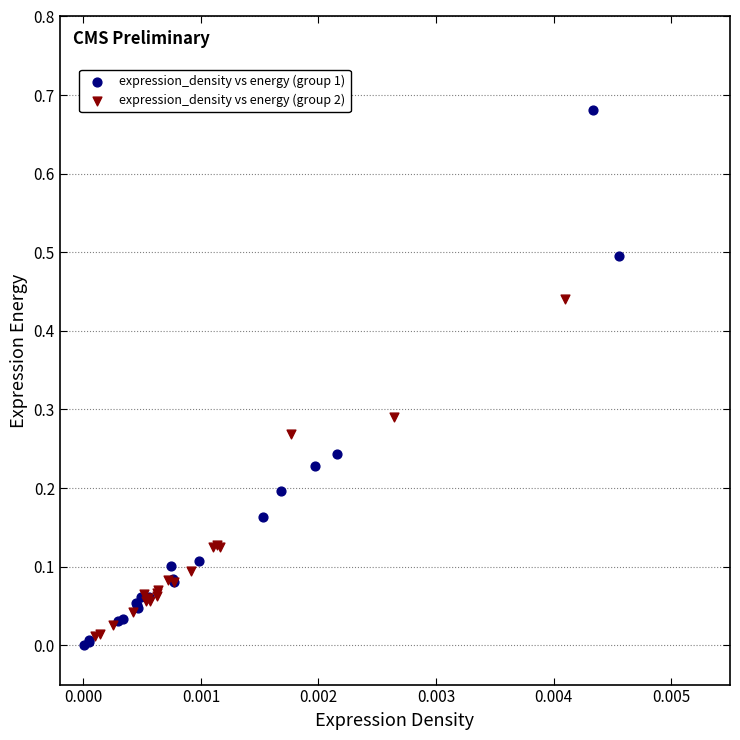

What are all the series names shown in the legend?

expression_density vs energy (group 1), expression_density vs energy (group 2)